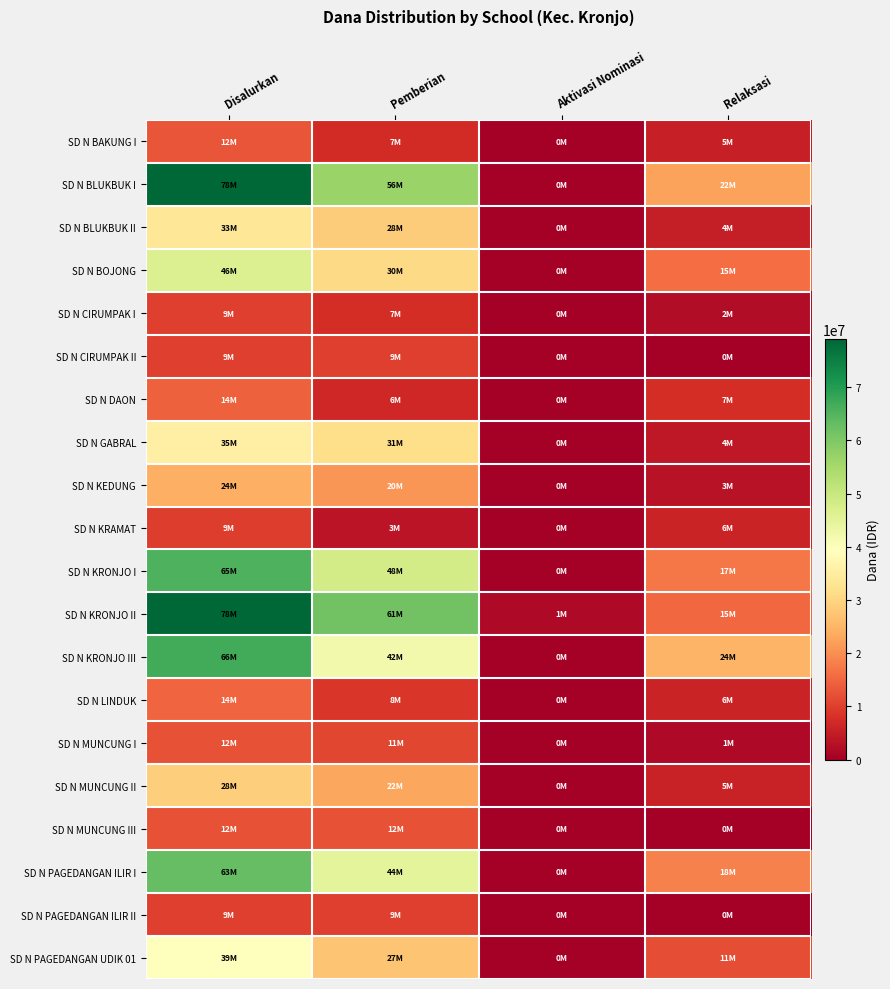

Which label corresponds to the smallest value in the chart?

Aktivasi Nominasi